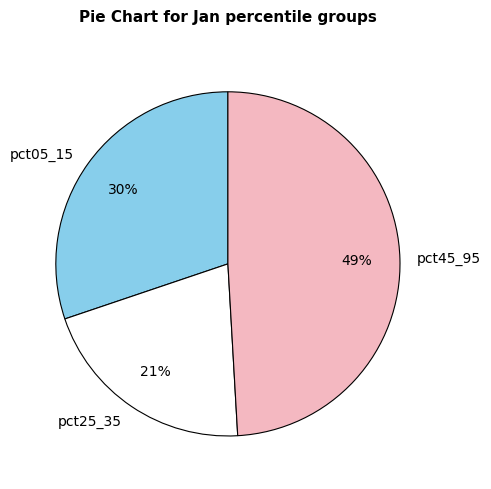

How many segments does this pie chart have?

3